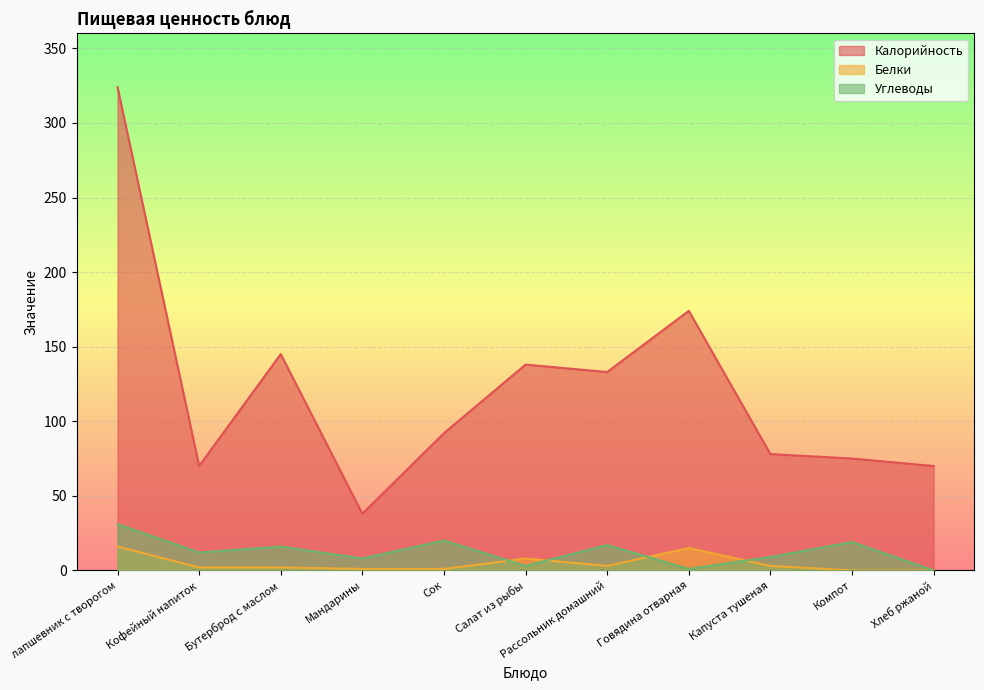

Rank the series at Капуста тушеная from highest to lowest value.

Калорийность, Углеводы, Белки